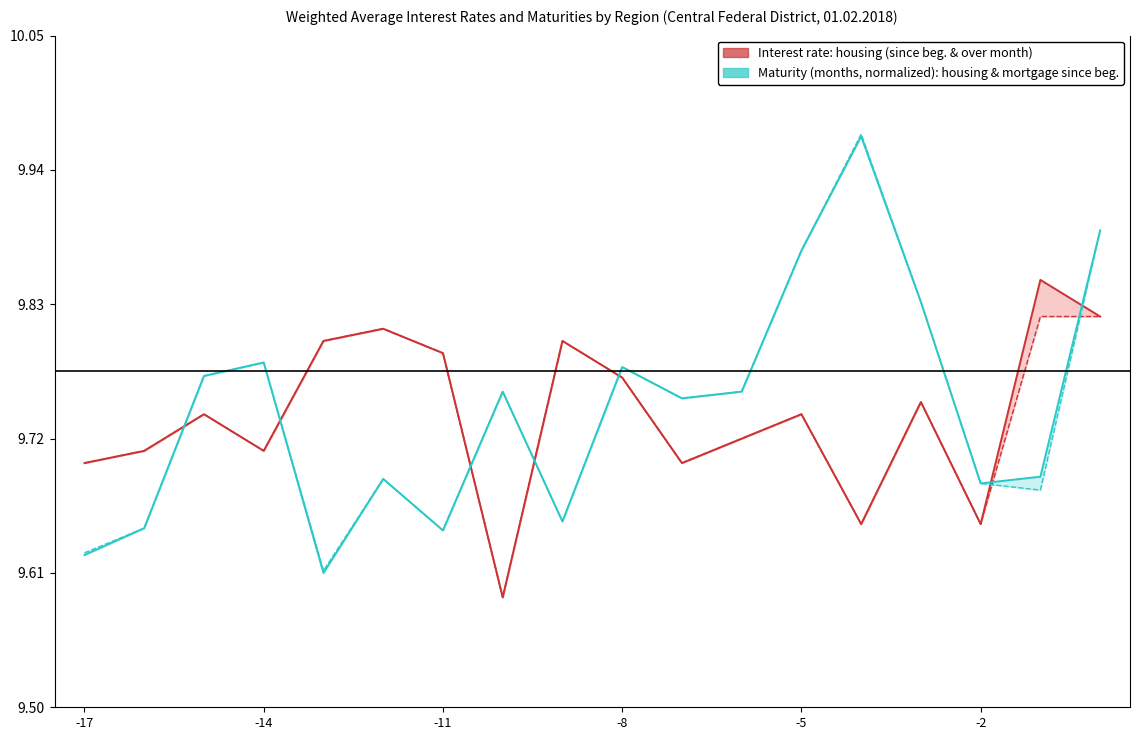

Count the Weighted avg interest rate (housing, since beginning) values in the range 9 to 10.

18